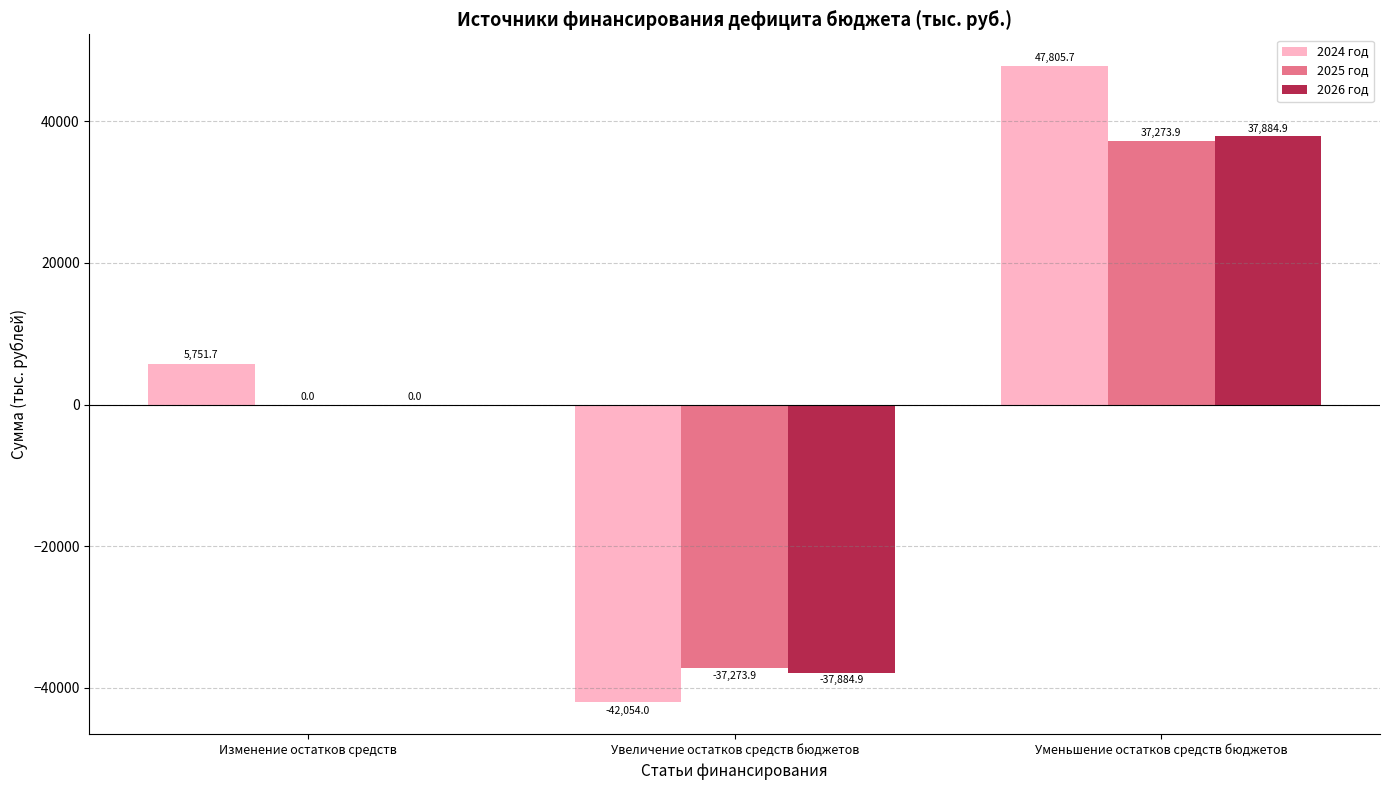

What are all the series names shown in the legend?

2024 год, 2025 год, 2026 год